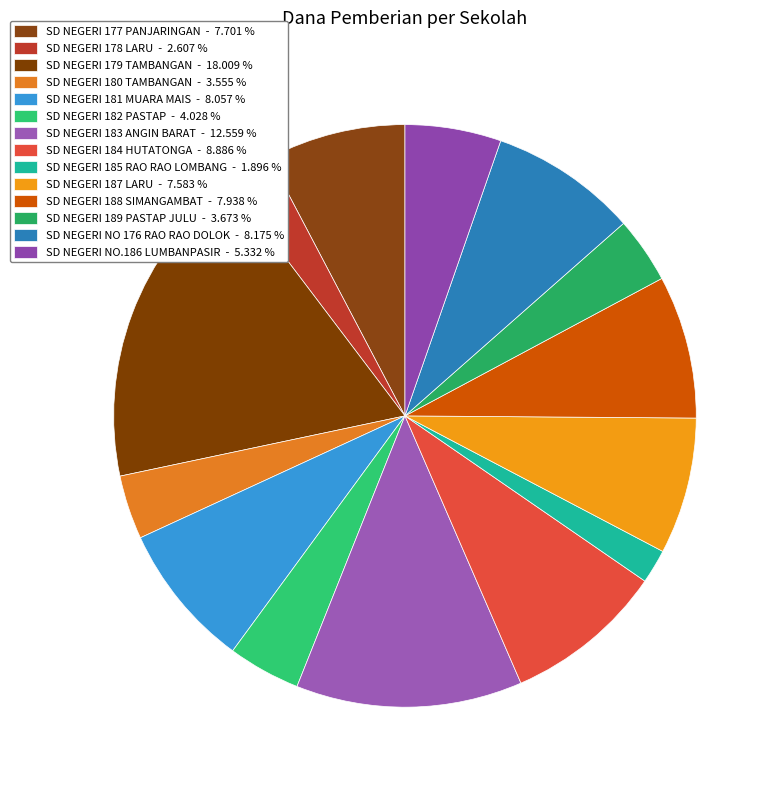

Approximately how many times larger is the value at SD NEGERI 188 SIMANGAMBAT compared to SD NEGERI 183 ANGIN BARAT?

0.6